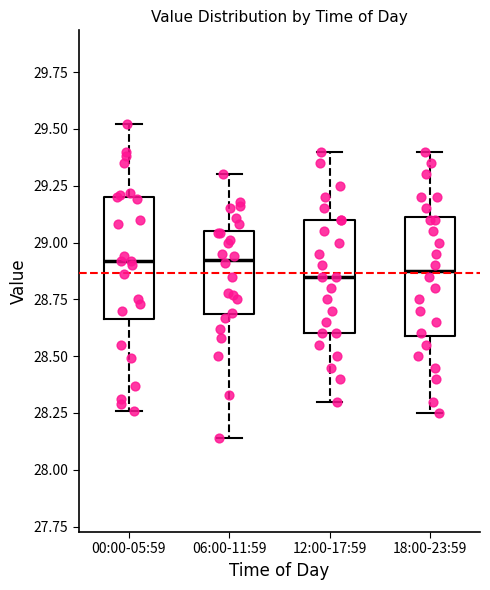

Reading left to right, transcribe this box plot: for each box, give where its median line is, the range the box spans, and where its two whiskers end, as read against the y-axis. The values are not printed on the chart, so give them approximately, as read against the axis.

00:00-05:59: median 28.90, box 28.65 to 29.20, whiskers 28.25 to 29.50
06:00-11:59: median 28.95, box 28.70 to 29.05, whiskers 28.15 to 29.30
12:00-17:59: median 28.85, box 28.60 to 29.10, whiskers 28.30 to 29.40
18:00-23:59: median 28.90, box 28.60 to 29.10, whiskers 28.25 to 29.40